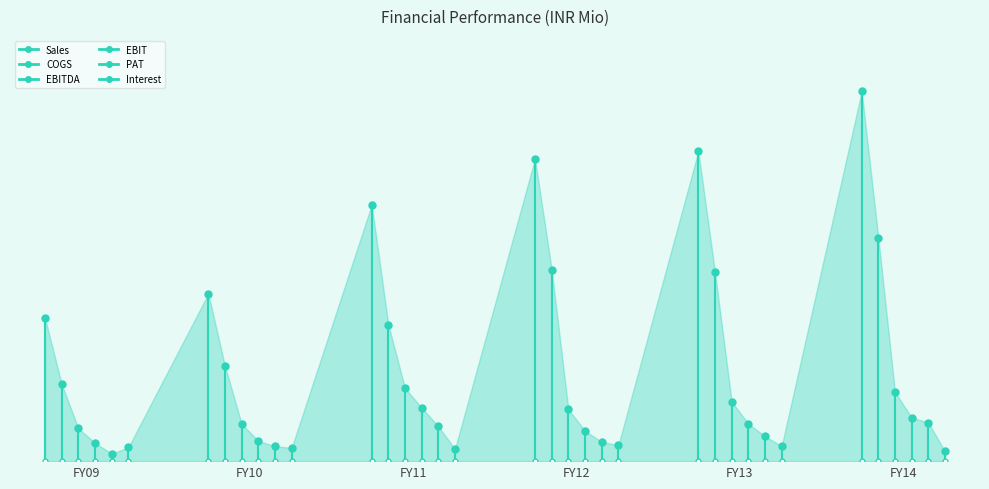

Which series reaches the minimum Y coordinate?

PAT